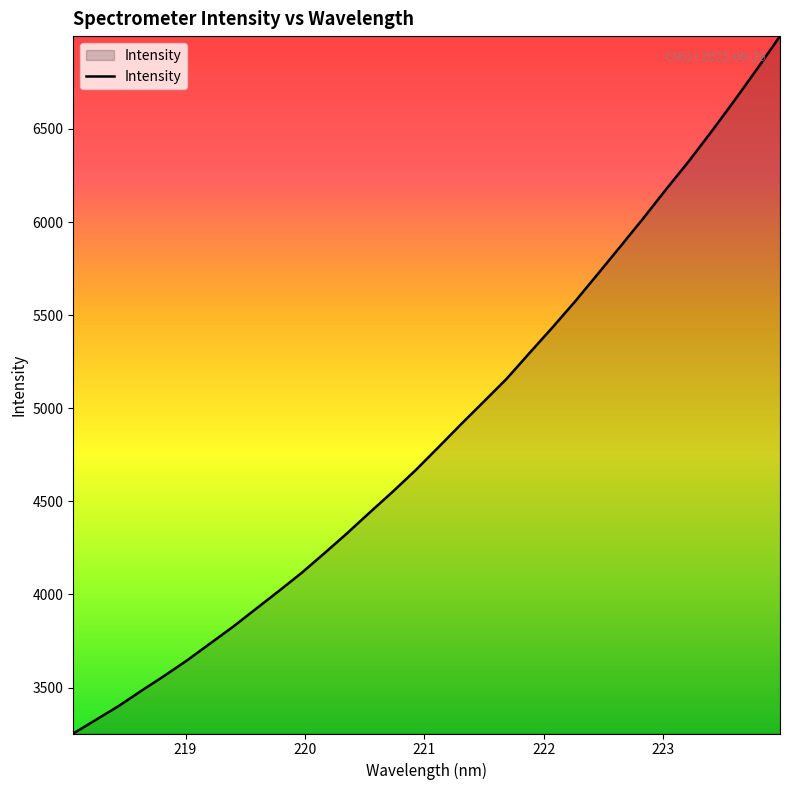

What is the minimum value shown in the chart?

3253.1